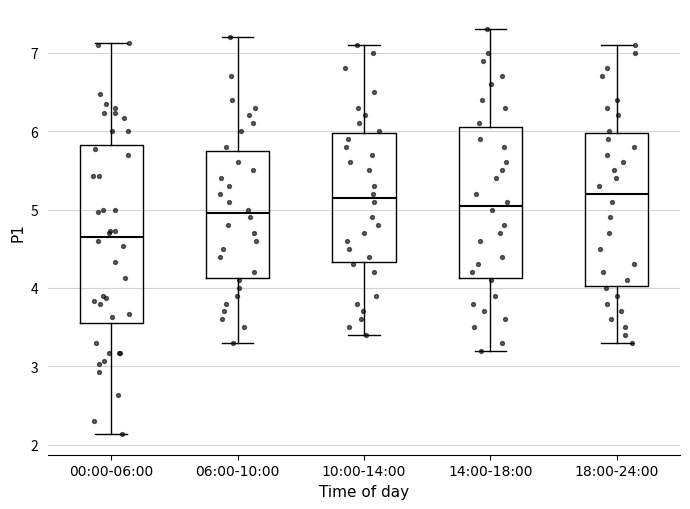

Reading left to right, read every box against the y-axis: the position of its median line, the range the box covers, and the ends of its whiskers. The values are not printed on the chart, so give them approximately, as read against the axis.

00:00-06:00: median 4.7, box 3.5 to 5.8, whiskers 2.1 to 7.1
06:00-10:00: median 5.0, box 4.1 to 5.8, whiskers 3.3 to 7.2
10:00-14:00: median 5.2, box 4.3 to 6.0, whiskers 3.4 to 7.1
14:00-18:00: median 5.1, box 4.1 to 6.1, whiskers 3.2 to 7.3
18:00-24:00: median 5.2, box 4.0 to 6.0, whiskers 3.3 to 7.1